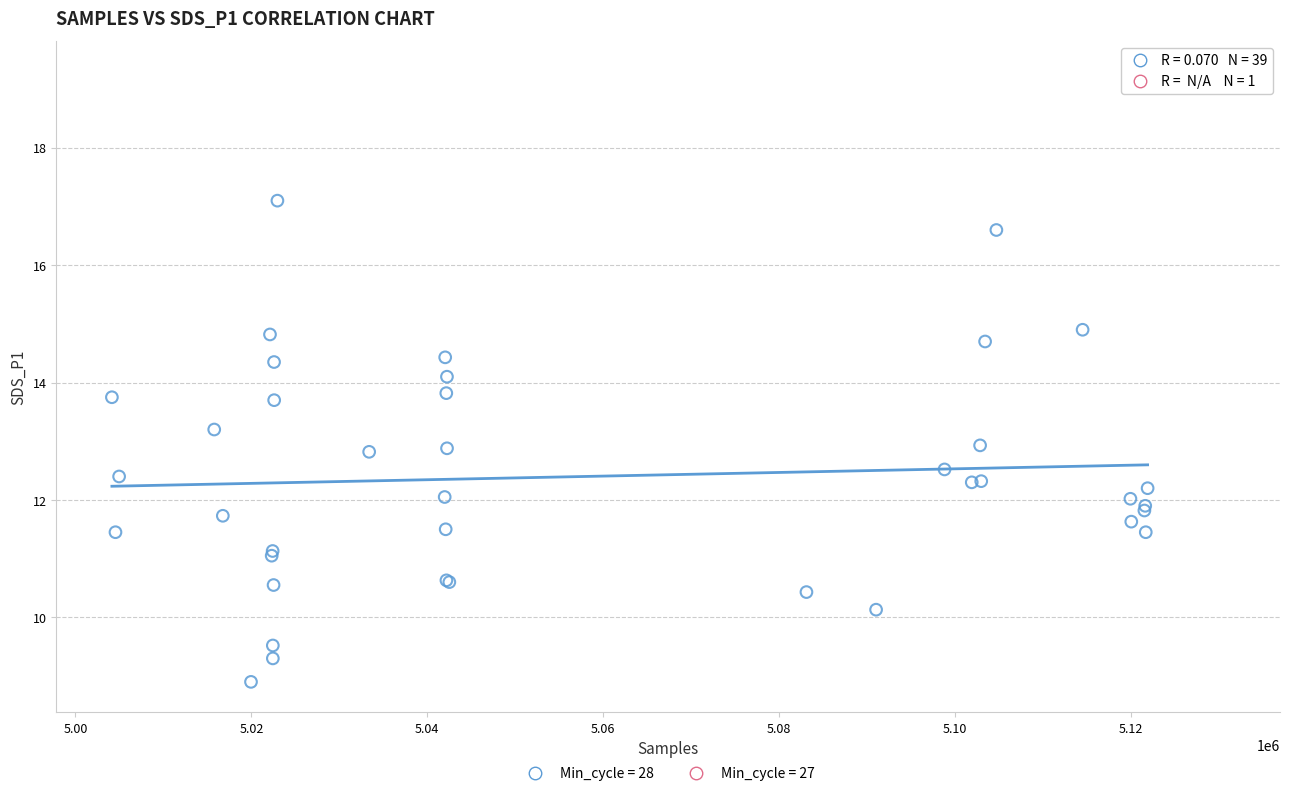

What are all the series names shown in the legend?

Min_cycle = 28, Min_cycle = 27